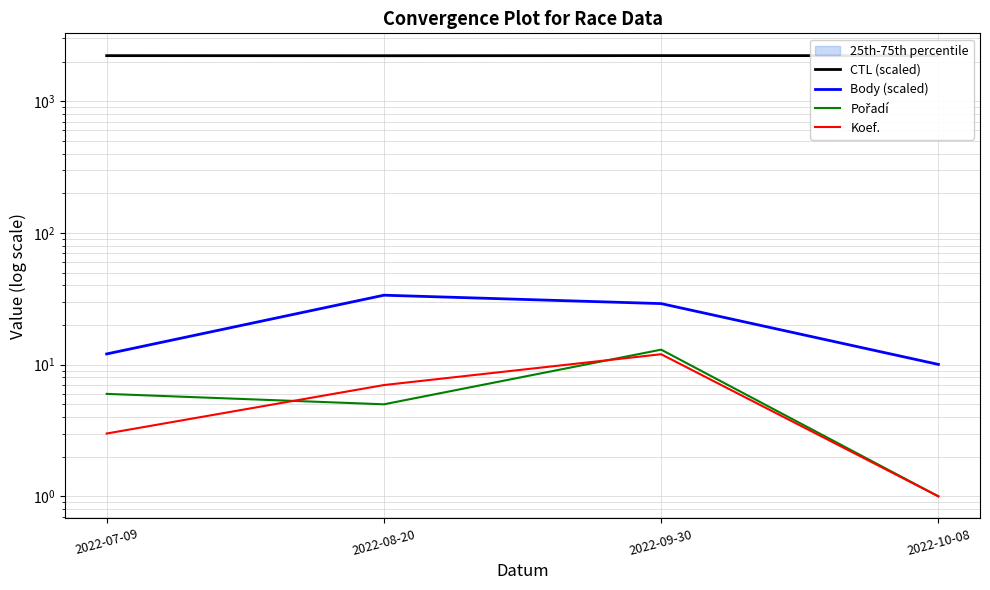

At which label is Body (scaled) closest to 21?

2022-09-30